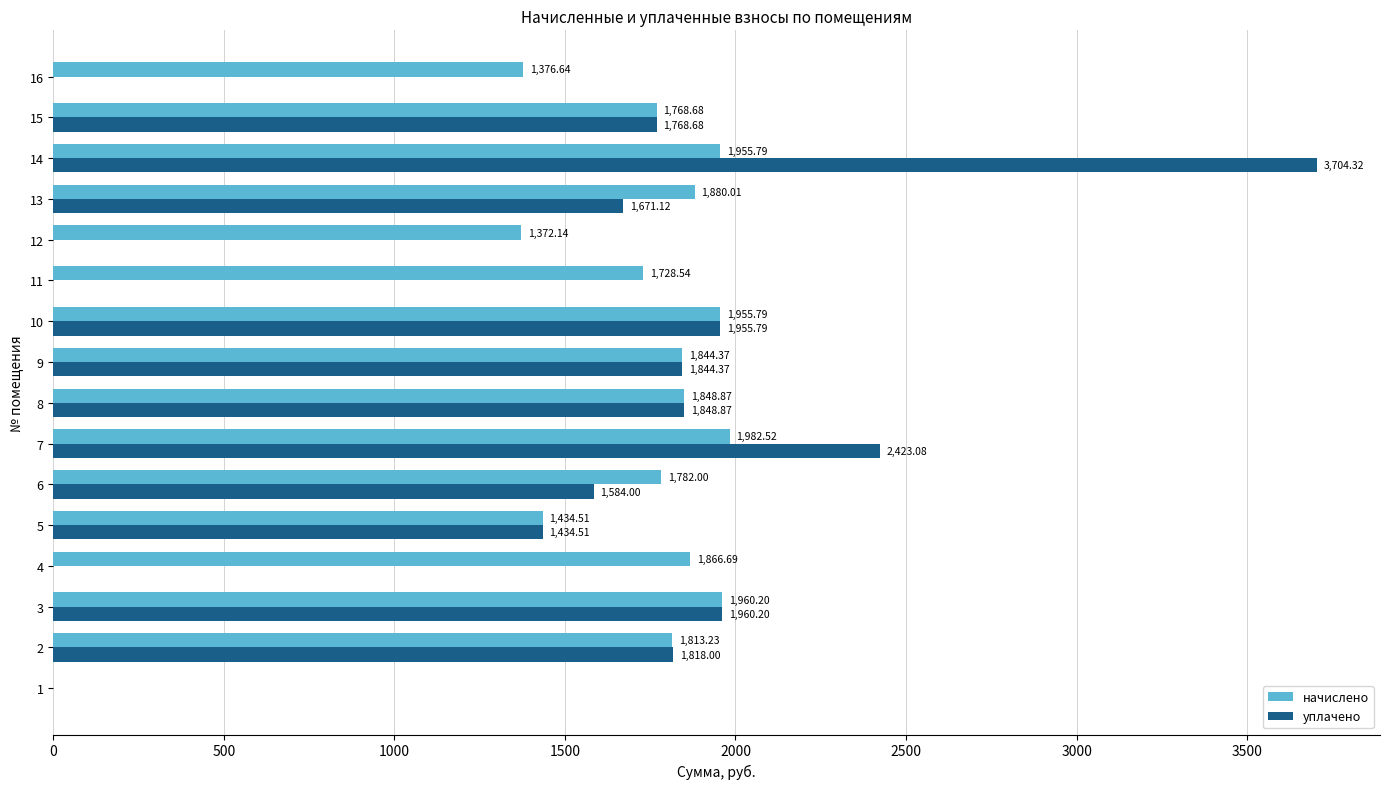

At which category is the sum across all series the highest?

14